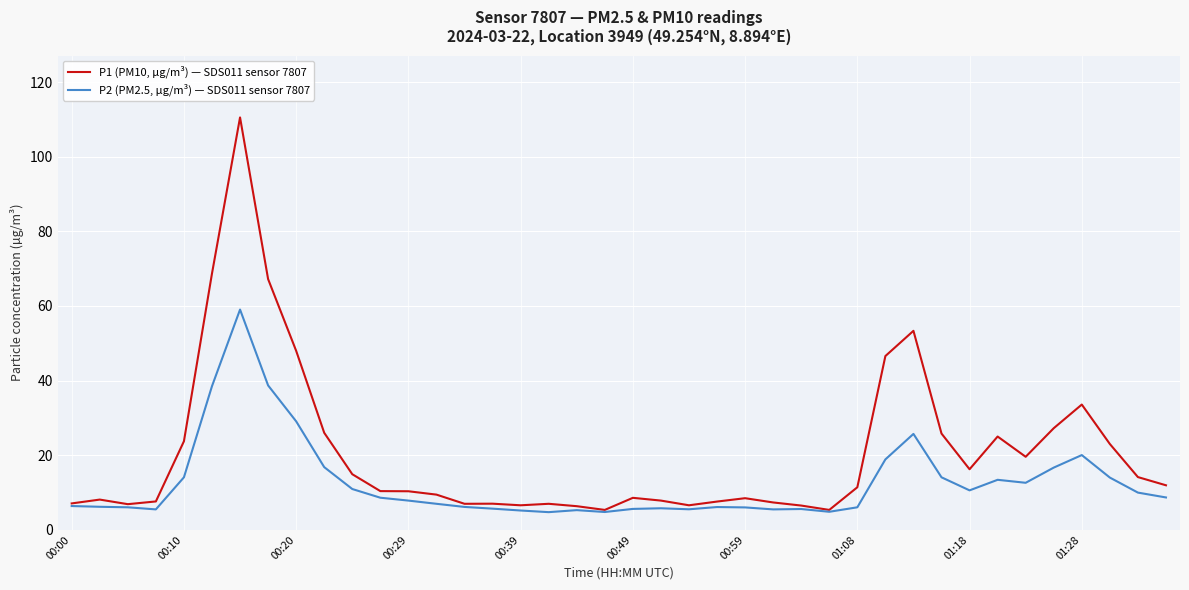

What is the lowest value of the P2 (PM2.5, µg/m³) — SDS011 sensor 7807 series?

4.7